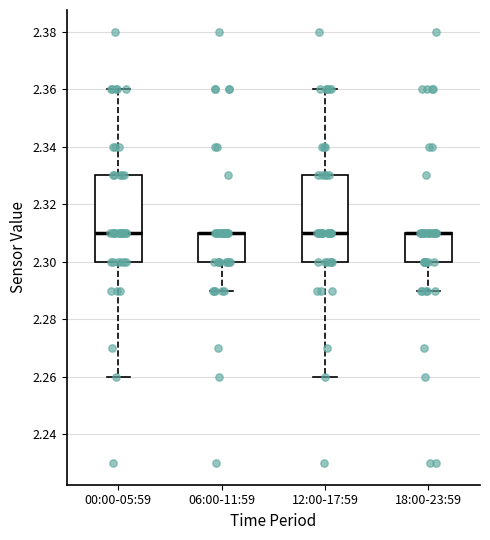

Reading left to right, read every box against the y-axis: the position of its median line, the range the box covers, and the ends of its whiskers. The values are not printed on the chart, so give them approximately, as read against the axis.

00:00-05:59: median 2.31, box 2.30 to 2.33, whiskers 2.26 to 2.36
06:00-11:59: median 2.31 (drawn on the box's upper edge), box 2.30 to 2.31, whiskers 2.29 to 2.31
12:00-17:59: median 2.31, box 2.30 to 2.33, whiskers 2.26 to 2.36
18:00-23:59: median 2.31 (drawn on the box's upper edge), box 2.30 to 2.31, whiskers 2.29 to 2.31